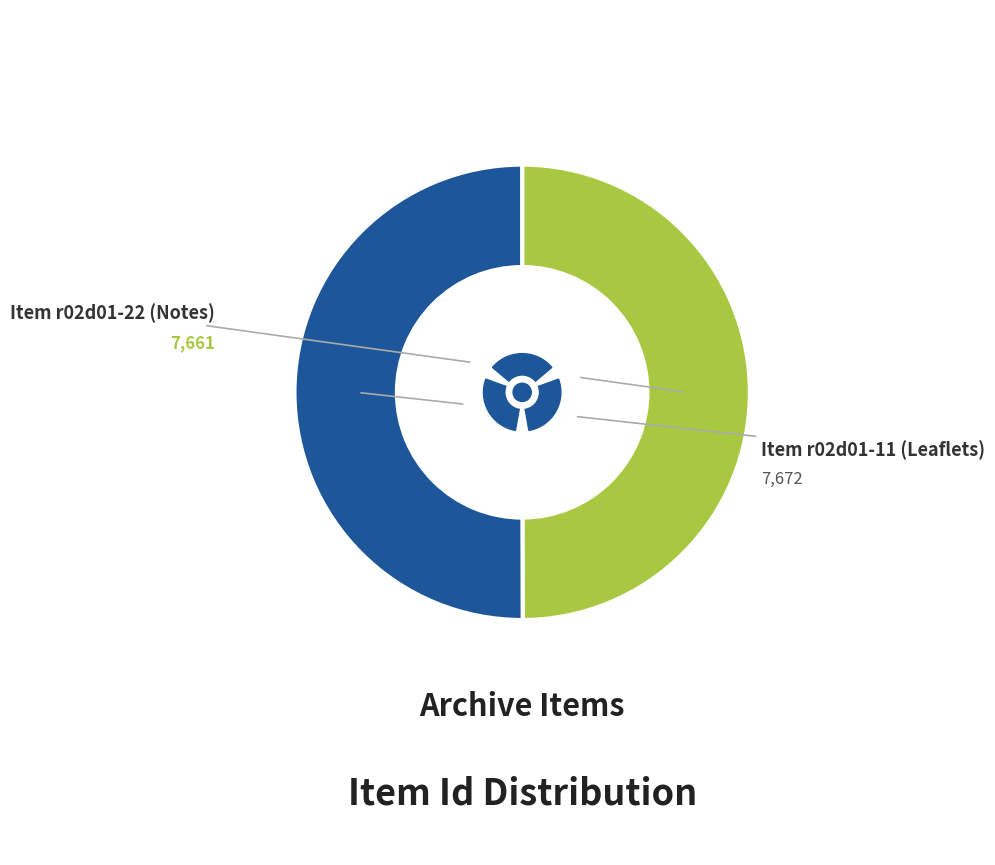

The Item r02d01-11 (Leaflets) slice represents 50% of the pie. True or false?

True